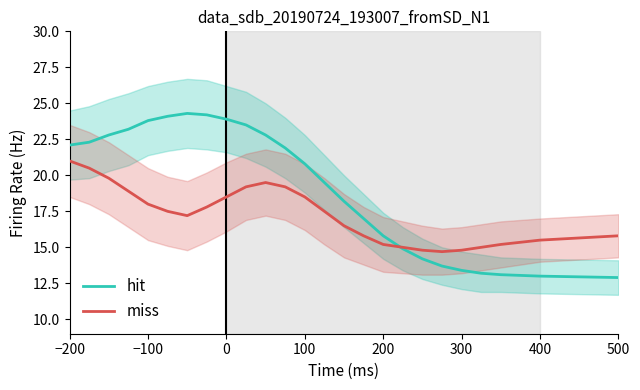

Is it true that miss equals 20.7 at 300?

False